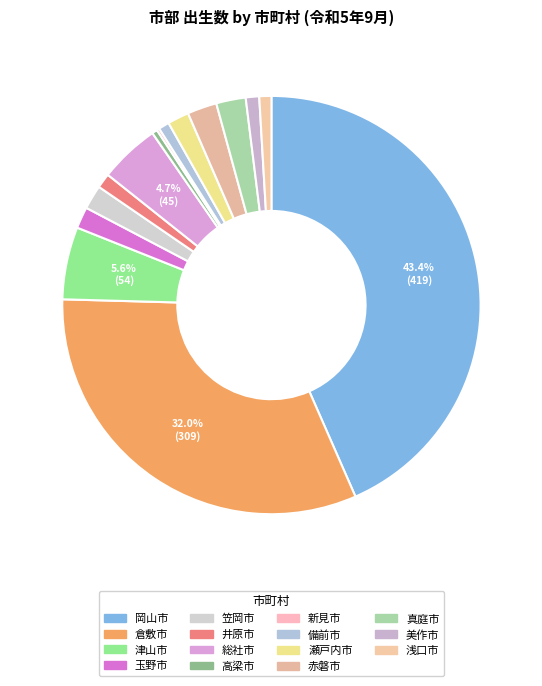

Is it true that 新見市 is 10% of the pie?

False